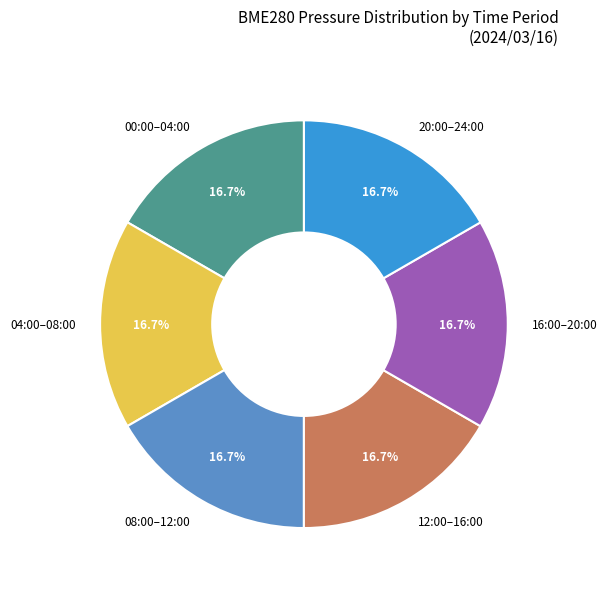

Approximately how many times larger is the value at 00:00–04:00 compared to 08:00–12:00?

1.0